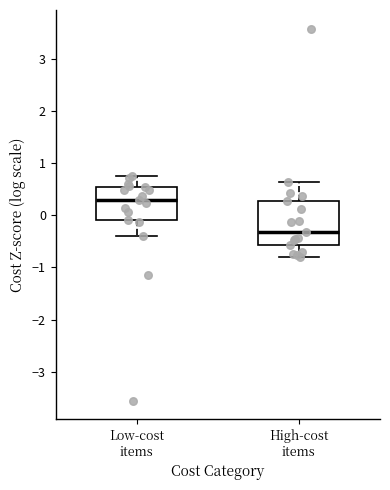

Comparing the boxes themselves (not the whiskers), which one is the tallest?

High-cost items